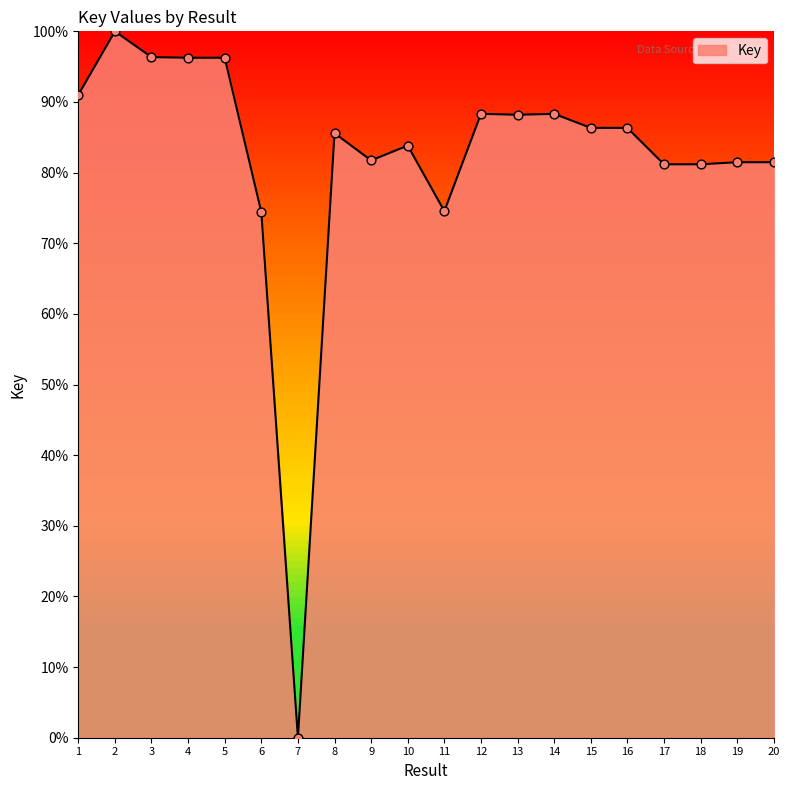

Approximately how many times larger is the value at 2 compared to 13?

1.1